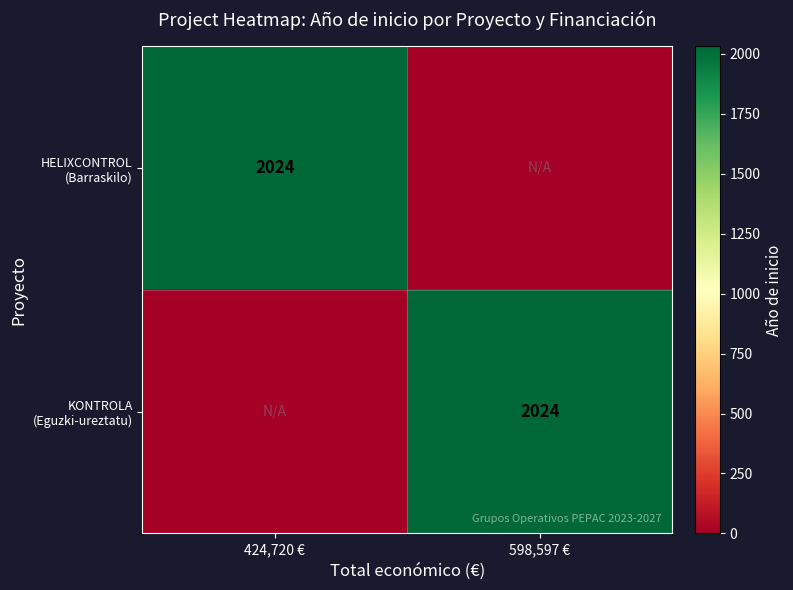

True or false: HELIXCONTROL (Barraskilo) has a value of 2024 at 424,720 €.

True